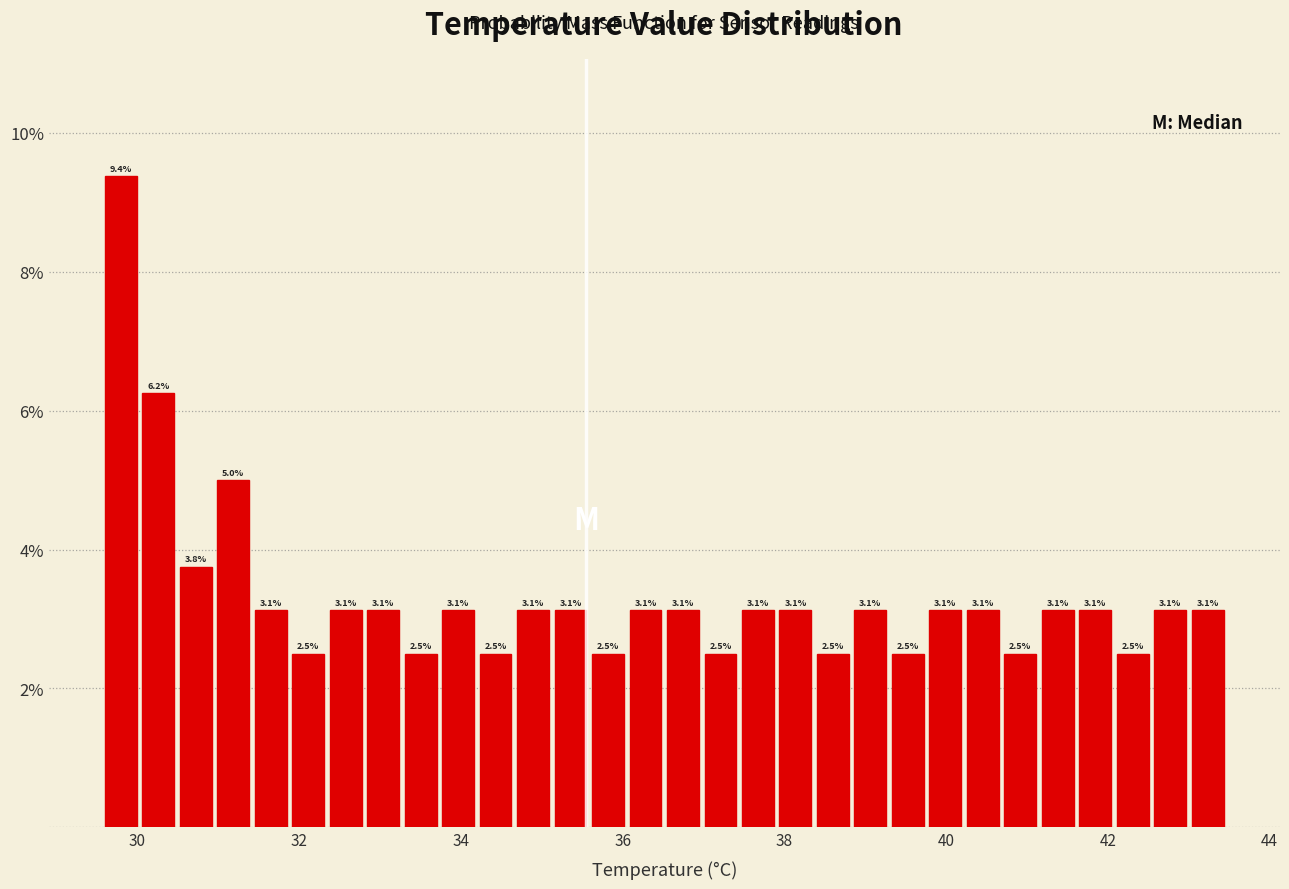

Read against the x-axis, roughly where is the centre of the tallest bar?

29.8